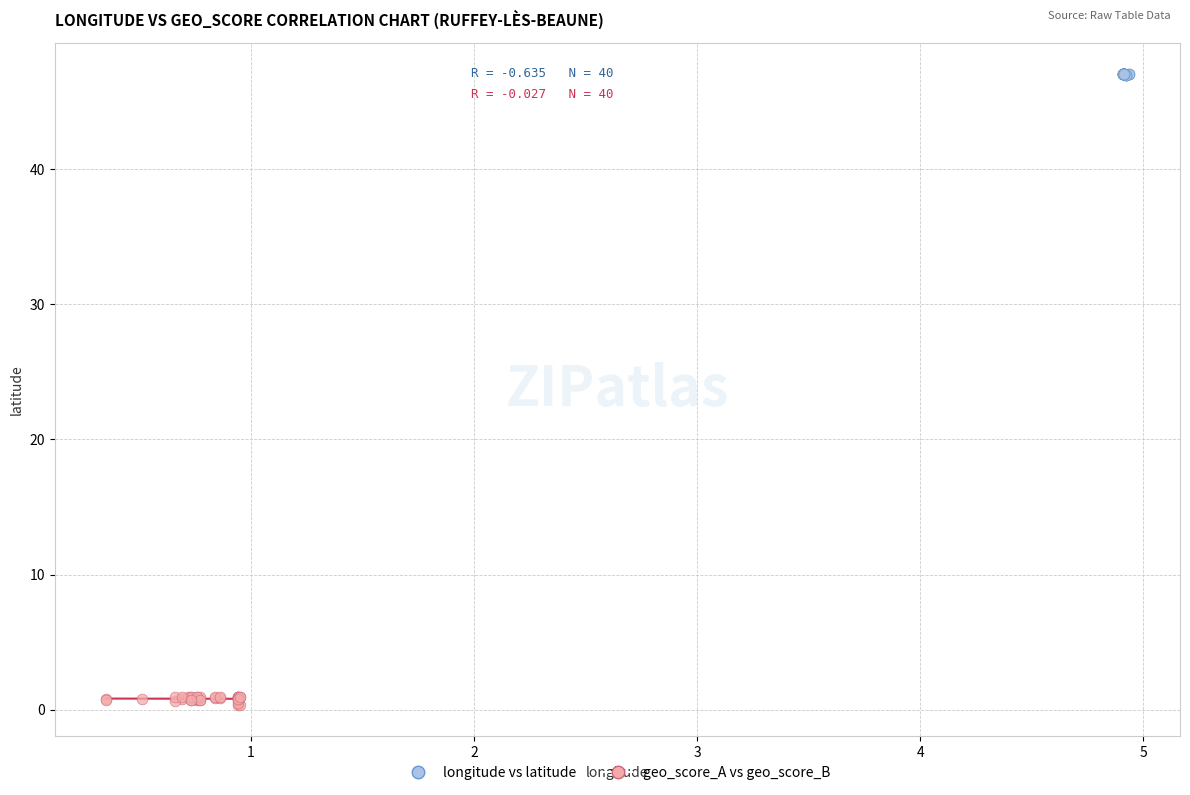

Which series reaches the minimum Y coordinate?

geo_score_A vs geo_score_B